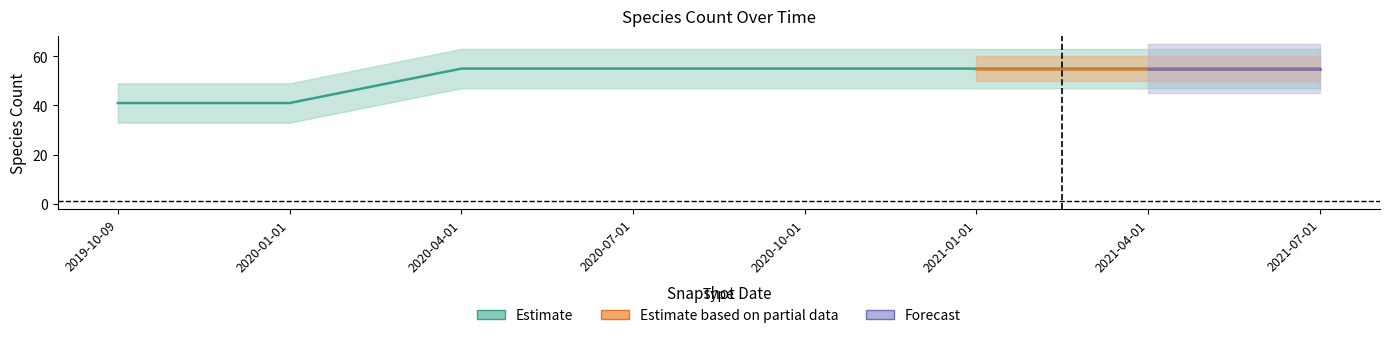

The value at 2020-04-01 is 82. True or false?

False